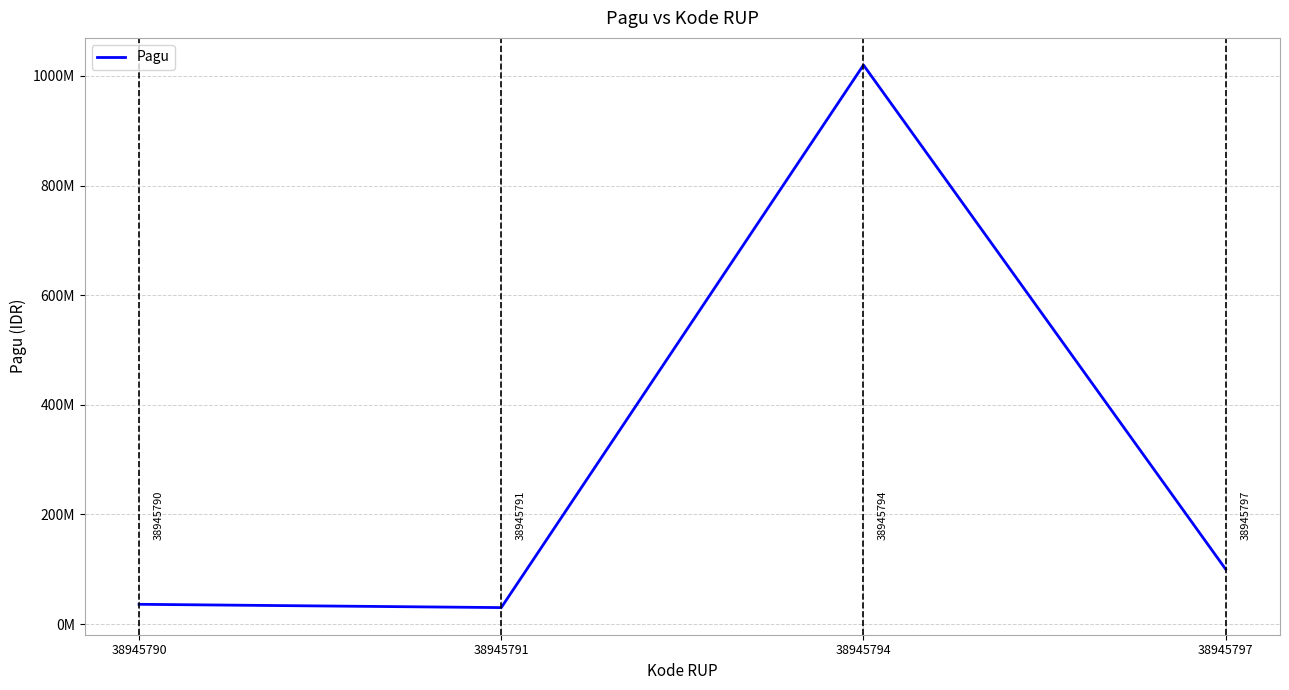

Reading right to left, extract all data points from this chart.

38945797=100000000	38945794=1020000000	38945791=30000000	38945790=36000000